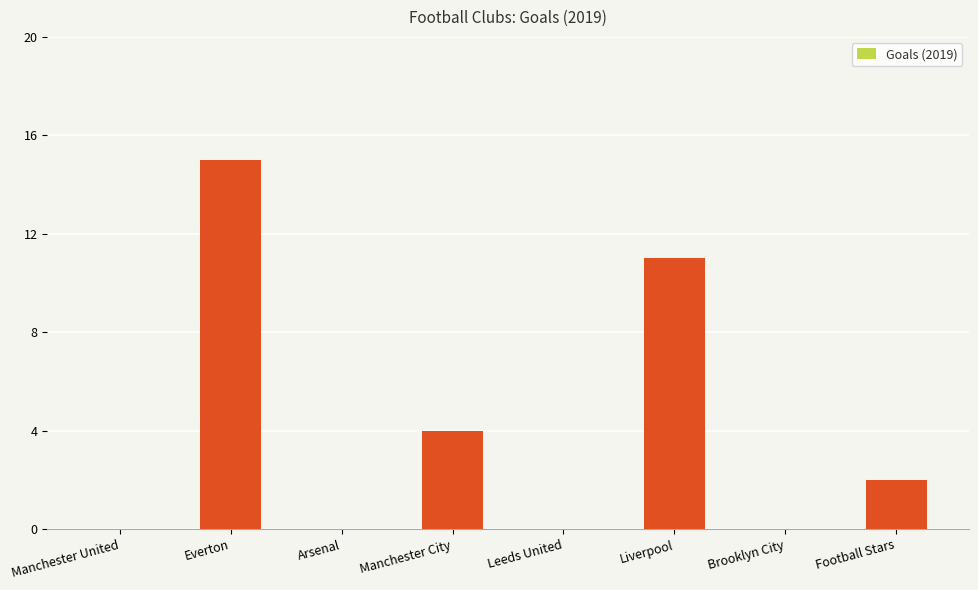

What is the sum of all values?

32